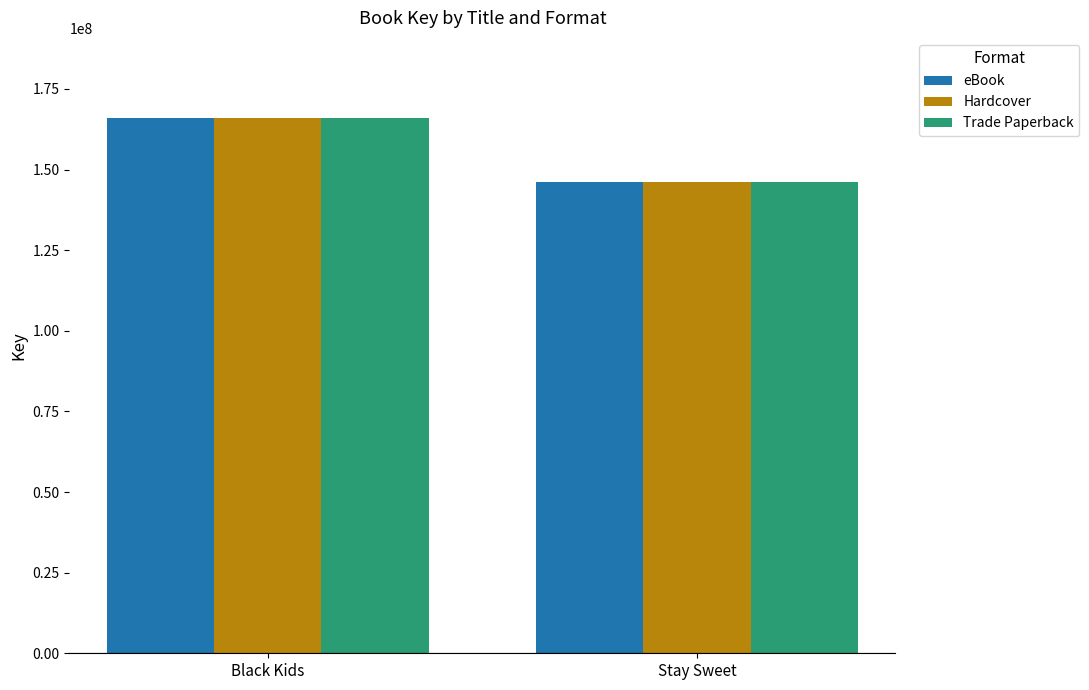

The value of Trade Paperback at Stay Sweet is 146082338. True or false?

True